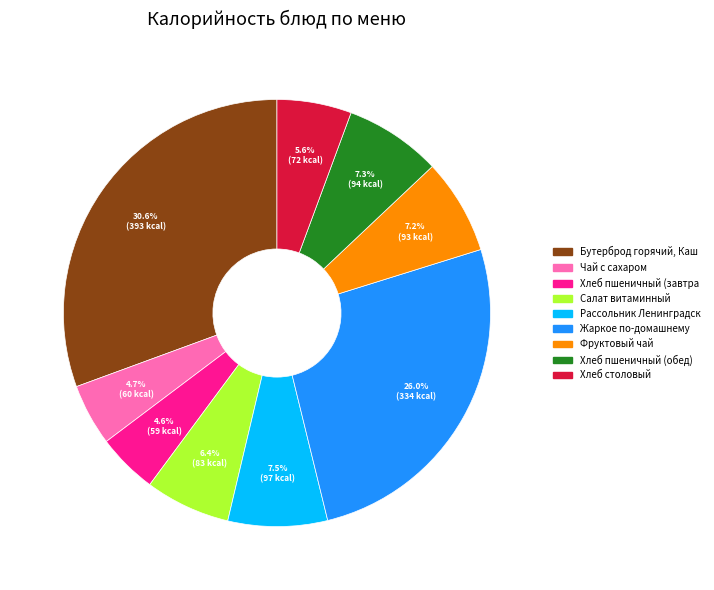

Does any single category account for the majority?

No